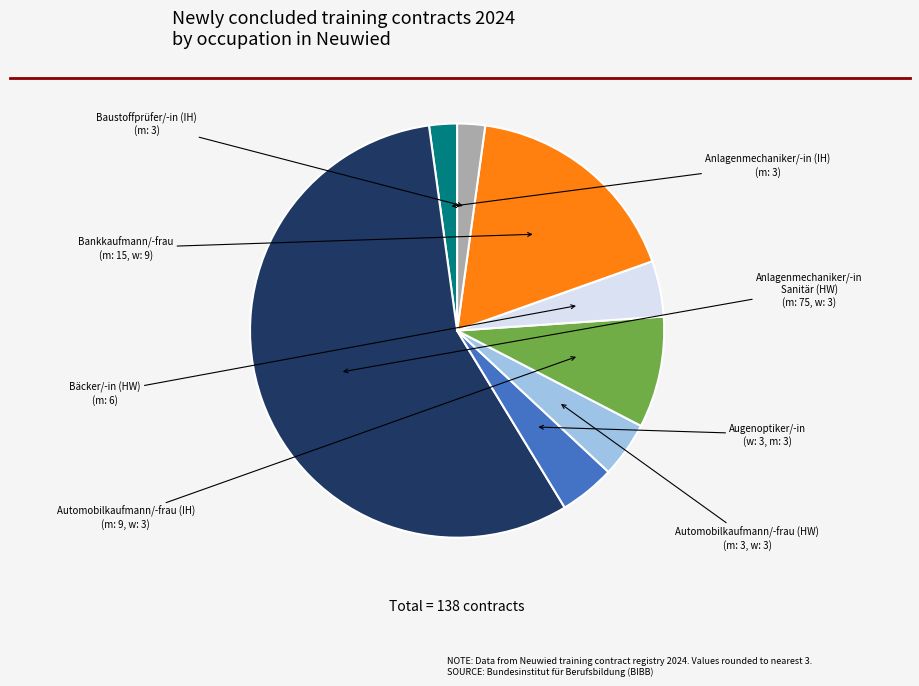

Is there a majority slice in this chart?

Yes